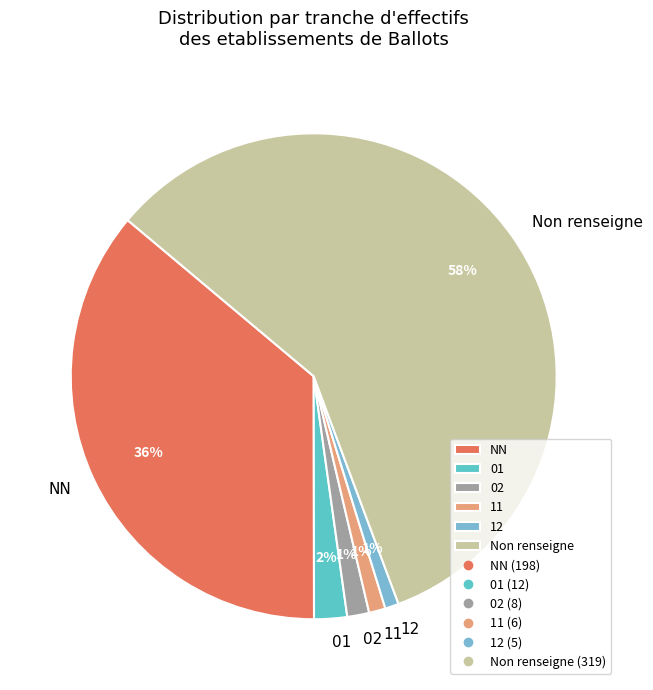

Does any single category account for the majority?

Yes